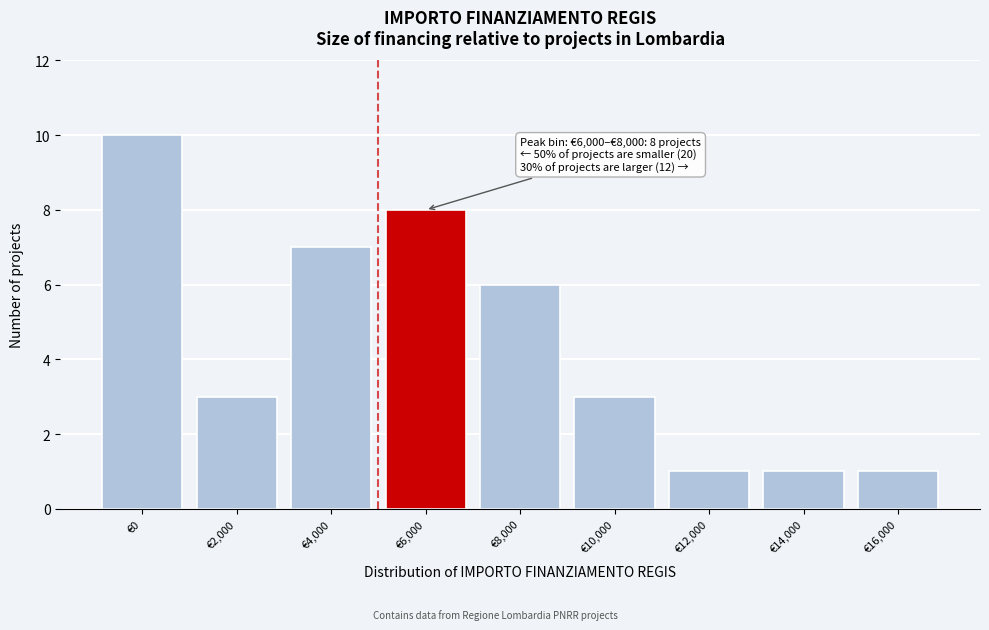

Reading left to right, transcribe all the data shown in this chart.

€0=10	€2,000=3	€4,000=7	€6,000=8	€8,000=6	€10,000=3	€12,000=1	€14,000=1	€16,000=1